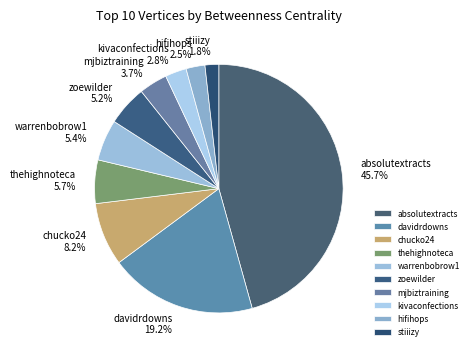

What is the total percentage of davidrdowns and kivaconfections?

22.0%